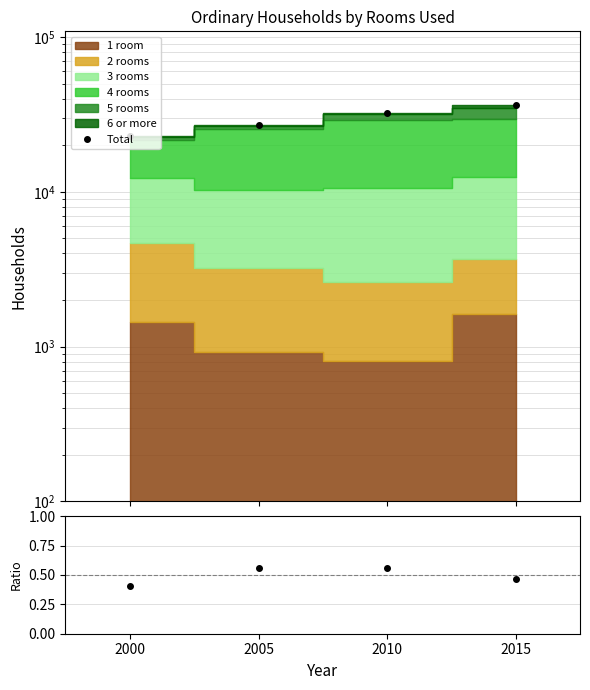

Read the Total value at 2005.

26897.0